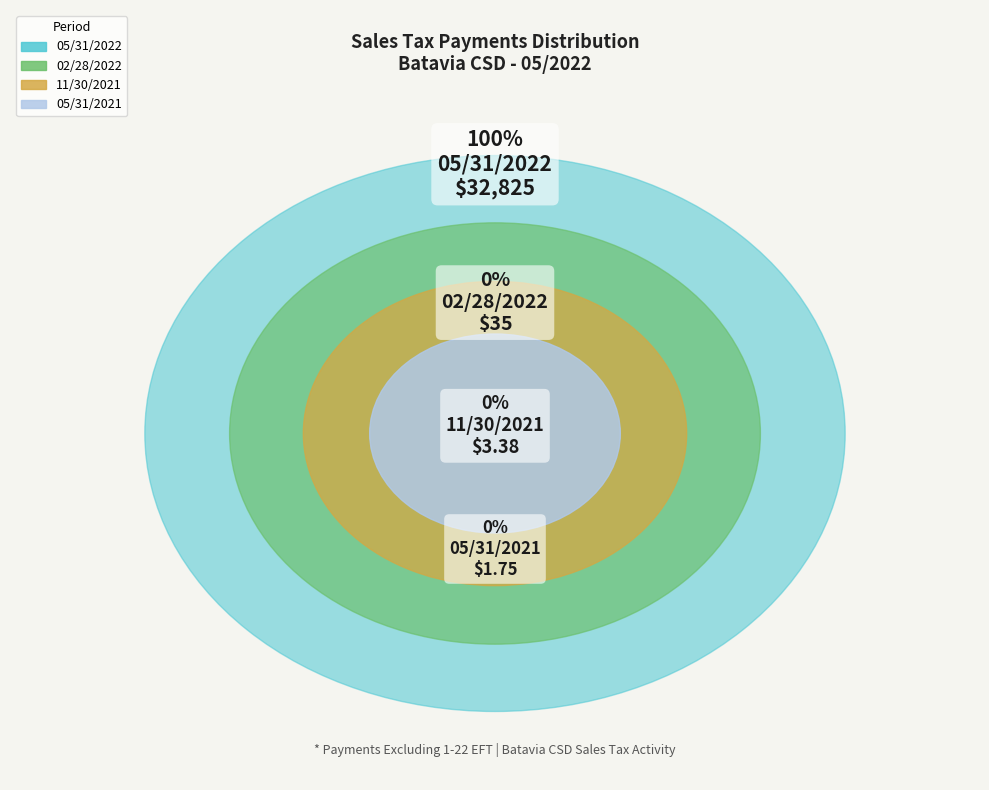

Combined, what portion of the pie is 02/28/2022 and 05/31/2022?

100.0%